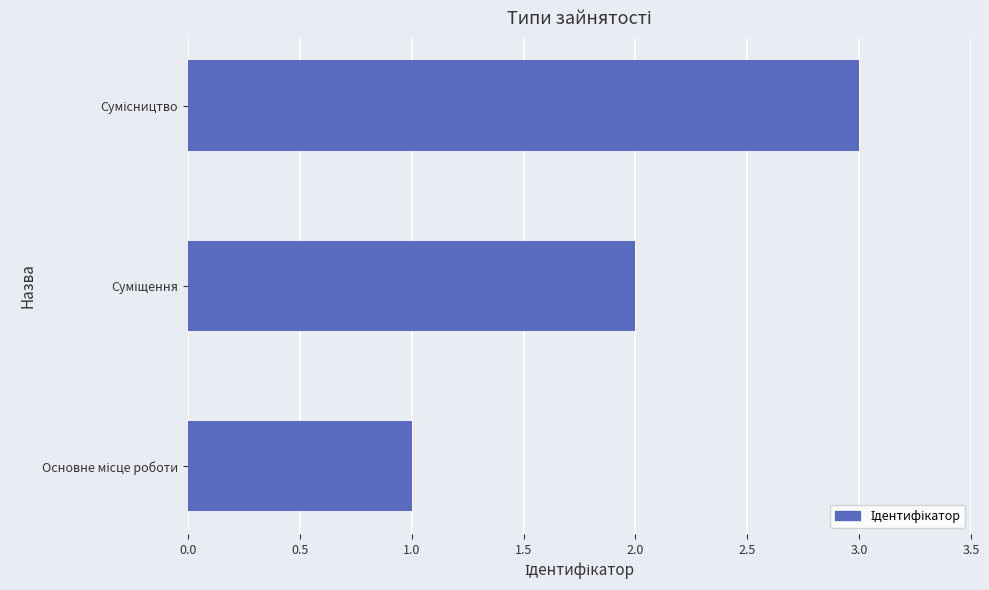

What is the sum of all values?

6